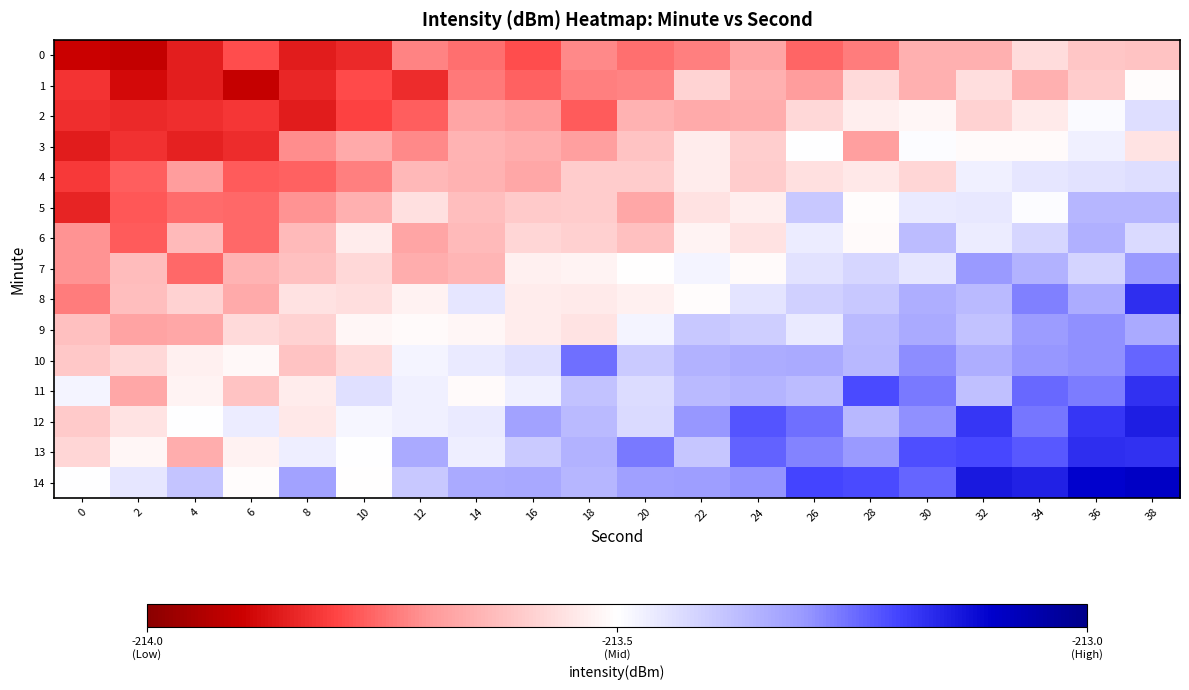

Reading left to right, list all the values displayed in this chart.

0: 0=-213.9	2=-213.9	4=-213.9	6=-213.8	8=-213.9	10=-213.8	12=-213.7	14=-213.7	16=-213.8	18=-213.7	20=-213.7	22=-213.7	24=-213.7	26=-213.8	28=-213.7	30=-213.7	32=-213.7	34=-213.6	36=-213.6	38=-213.6
1: 0=-213.8	2=-213.9	4=-213.9	6=-213.9	8=-213.8	10=-213.8	12=-213.8	14=-213.7	16=-213.8	18=-213.7	20=-213.7	22=-213.6	24=-213.7	26=-213.7	28=-213.6	30=-213.7	32=-213.6	34=-213.7	36=-213.6	38=-213.5
2: 0=-213.8	2=-213.8	4=-213.8	6=-213.8	8=-213.9	10=-213.8	12=-213.8	14=-213.7	16=-213.7	18=-213.8	20=-213.6	22=-213.7	24=-213.7	26=-213.6	28=-213.5	30=-213.5	32=-213.6	34=-213.5	36=-213.5	38=-213.4
3: 0=-213.9	2=-213.8	4=-213.9	6=-213.8	8=-213.7	10=-213.7	12=-213.7	14=-213.6	16=-213.7	18=-213.7	20=-213.6	22=-213.5	24=-213.6	26=-213.5	28=-213.7	30=-213.5	32=-213.5	34=-213.5	36=-213.5	38=-213.6
4: 0=-213.8	2=-213.8	4=-213.7	6=-213.8	8=-213.8	10=-213.7	12=-213.6	14=-213.6	16=-213.7	18=-213.6	20=-213.6	22=-213.5	24=-213.6	26=-213.6	28=-213.5	30=-213.6	32=-213.5	34=-213.5	36=-213.4	38=-213.4
5: 0=-213.8	2=-213.8	4=-213.8	6=-213.8	8=-213.7	10=-213.7	12=-213.6	14=-213.6	16=-213.6	18=-213.6	20=-213.7	22=-213.6	24=-213.5	26=-213.4	28=-213.5	30=-213.5	32=-213.5	34=-213.5	36=-213.4	38=-213.4
6: 0=-213.7	2=-213.8	4=-213.6	6=-213.8	8=-213.6	10=-213.5	12=-213.7	14=-213.6	16=-213.6	18=-213.6	20=-213.6	22=-213.5	24=-213.6	26=-213.5	28=-213.5	30=-213.4	32=-213.5	34=-213.4	36=-213.3	38=-213.4
7: 0=-213.7	2=-213.6	4=-213.8	6=-213.6	8=-213.6	10=-213.6	12=-213.7	14=-213.6	16=-213.5	18=-213.5	20=-213.5	22=-213.5	24=-213.5	26=-213.4	28=-213.4	30=-213.5	32=-213.3	34=-213.4	36=-213.4	38=-213.3
8: 0=-213.7	2=-213.6	4=-213.6	6=-213.7	8=-213.6	10=-213.6	12=-213.5	14=-213.5	16=-213.5	18=-213.5	20=-213.5	22=-213.5	24=-213.4	26=-213.4	28=-213.4	30=-213.3	32=-213.4	34=-213.3	36=-213.3	38=-213.2
9: 0=-213.6	2=-213.7	4=-213.7	6=-213.6	8=-213.6	10=-213.5	12=-213.5	14=-213.5	16=-213.5	18=-213.6	20=-213.5	22=-213.4	24=-213.4	26=-213.5	28=-213.4	30=-213.3	32=-213.4	34=-213.3	36=-213.3	38=-213.3
10: 0=-213.6	2=-213.6	4=-213.5	6=-213.5	8=-213.6	10=-213.6	12=-213.5	14=-213.5	16=-213.4	18=-213.3	20=-213.4	22=-213.3	24=-213.3	26=-213.3	28=-213.4	30=-213.3	32=-213.3	34=-213.3	36=-213.3	38=-213.2
11: 0=-213.5	2=-213.7	4=-213.5	6=-213.6	8=-213.5	10=-213.4	12=-213.5	14=-213.5	16=-213.5	18=-213.4	20=-213.4	22=-213.4	24=-213.4	26=-213.4	28=-213.2	30=-213.3	32=-213.4	34=-213.2	36=-213.3	38=-213.2
12: 0=-213.6	2=-213.6	4=-213.5	6=-213.5	8=-213.5	10=-213.5	12=-213.5	14=-213.5	16=-213.3	18=-213.4	20=-213.4	22=-213.3	24=-213.2	26=-213.3	28=-213.4	30=-213.3	32=-213.2	34=-213.3	36=-213.2	38=-213.1
13: 0=-213.6	2=-213.5	4=-213.7	6=-213.5	8=-213.5	10=-213.5	12=-213.3	14=-213.5	16=-213.4	18=-213.3	20=-213.3	22=-213.4	24=-213.2	26=-213.3	28=-213.3	30=-213.2	32=-213.2	34=-213.2	36=-213.2	38=-213.2
14: 0=-213.5	2=-213.5	4=-213.4	6=-213.5	8=-213.3	10=-213.5	12=-213.4	14=-213.3	16=-213.3	18=-213.4	20=-213.3	22=-213.3	24=-213.3	26=-213.2	28=-213.2	30=-213.2	32=-213.1	34=-213.1	36=-213.1	38=-213.1